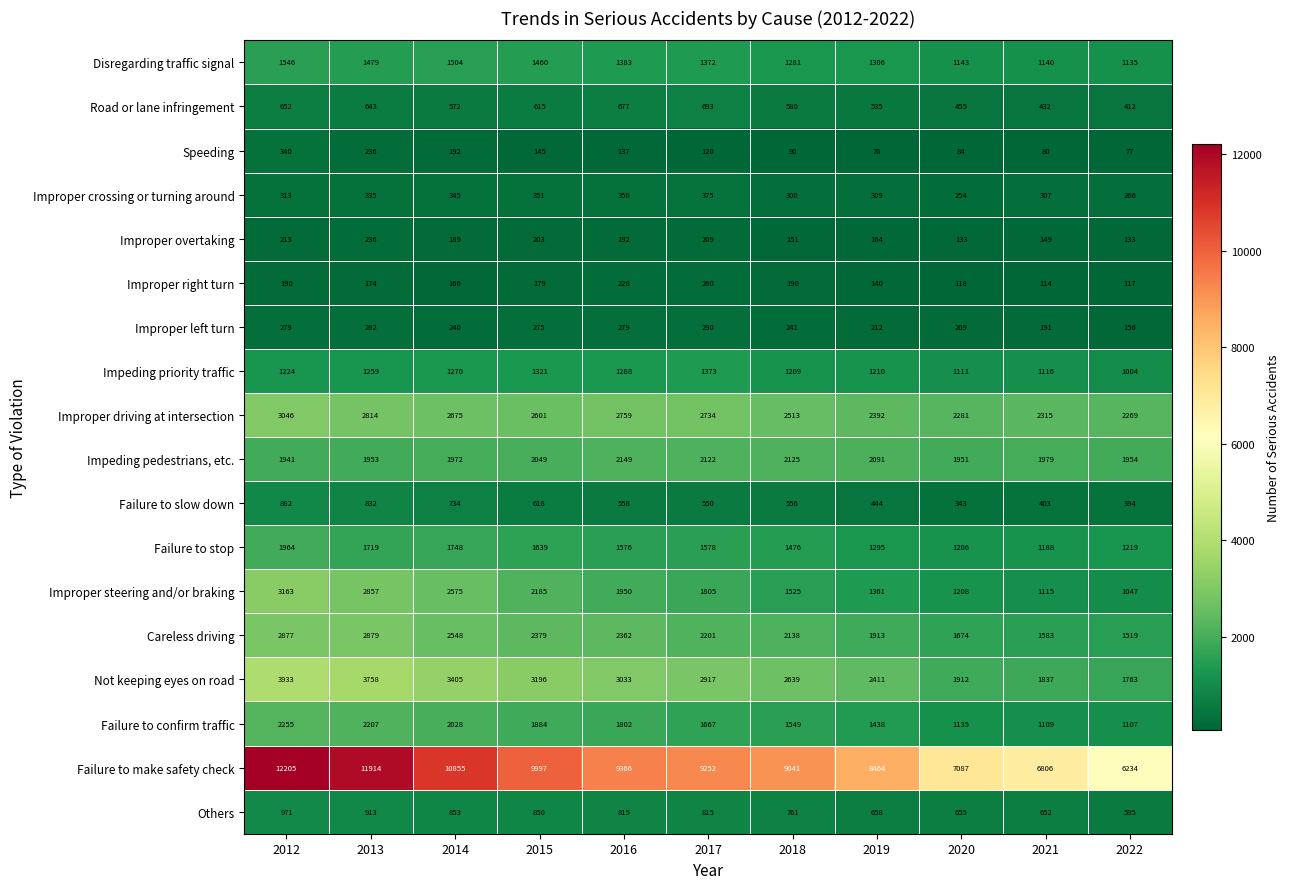

At which category is the sum across all series the highest?

2012